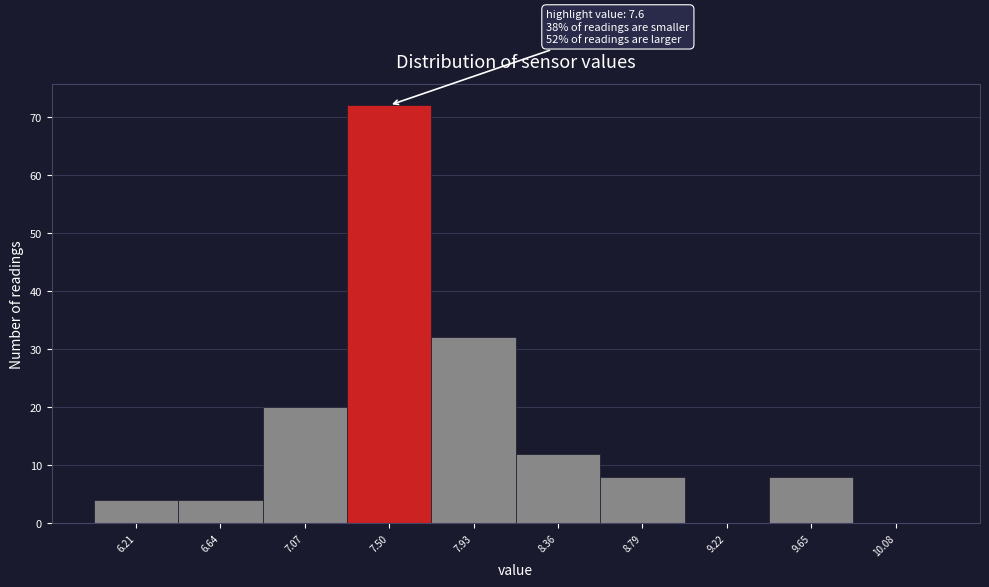

Over which range of the x-axis is the bar tallest?

7.29 to 7.72